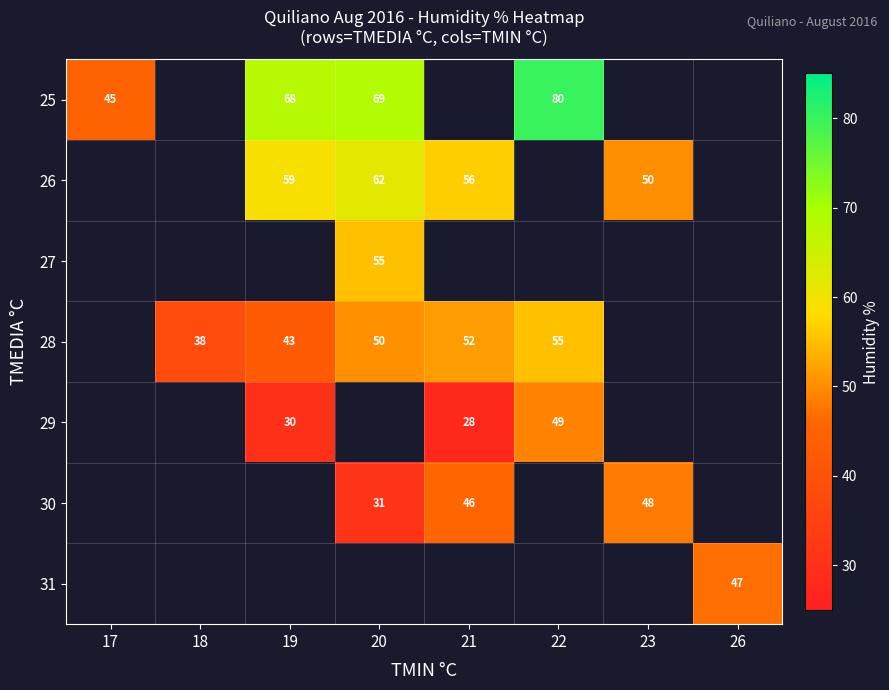

True or false: 28 has a value of 58 at 19.

False